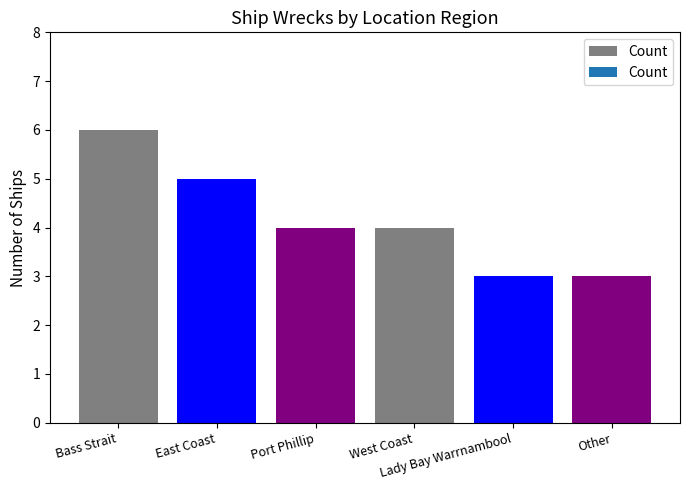

What is the greatest value displayed?

6